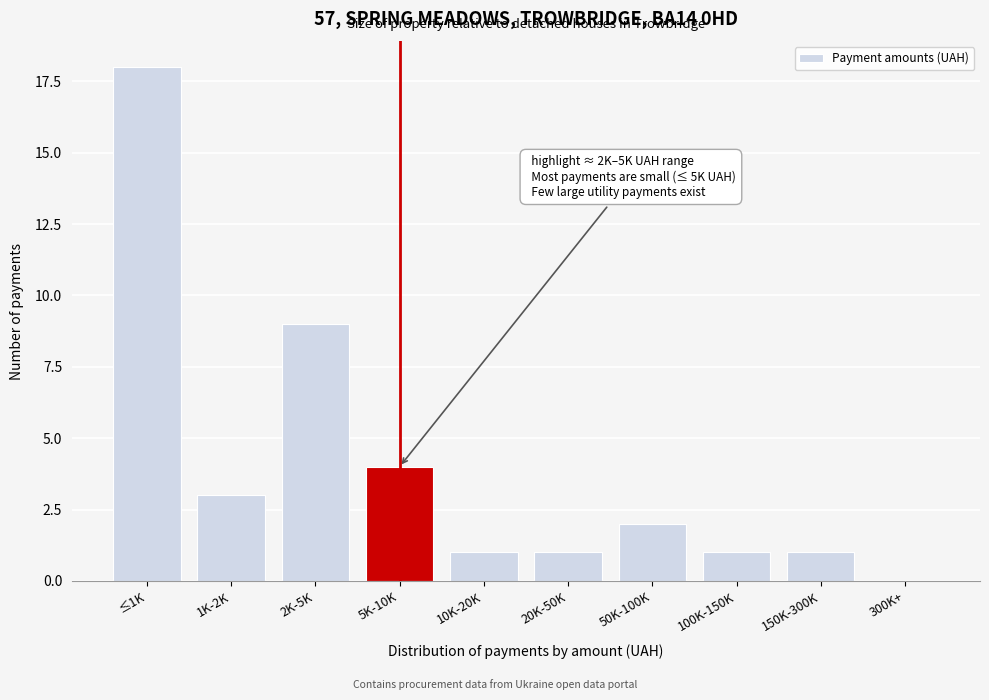

Reading left to right, what are all the values shown in this chart?

≤1K=18	1K-2K=3	2K-5K=9	5K-10K=4	10K-20K=1	20K-50K=1	50K-100K=2	100K-150K=1	150K-300K=1	300K+=0